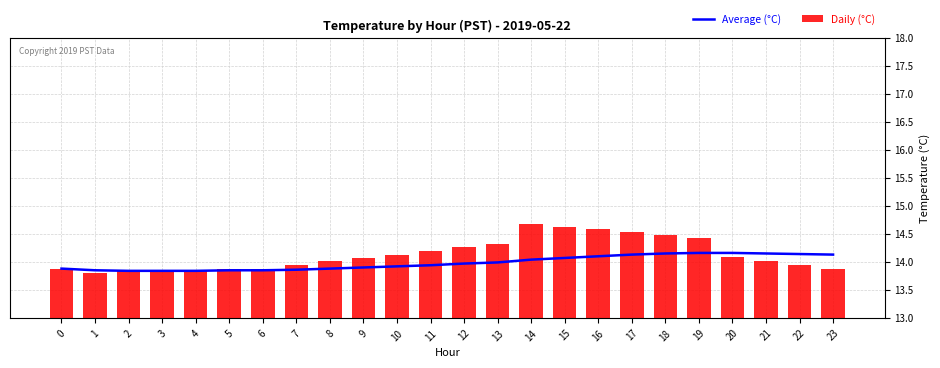

The Average (°C) series shows 13.9 at 11. True or false?

True